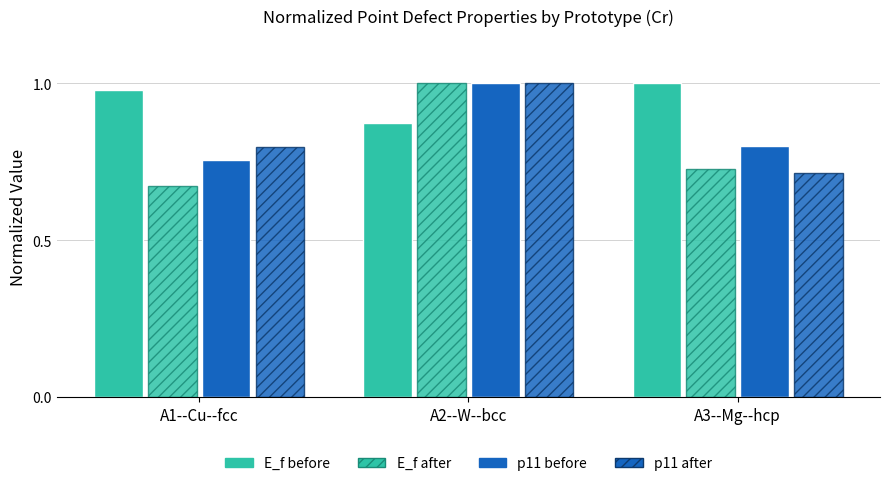

What is the difference between the p11 after values at A3--Mg--hcp and A1--Cu--fcc?

0.1